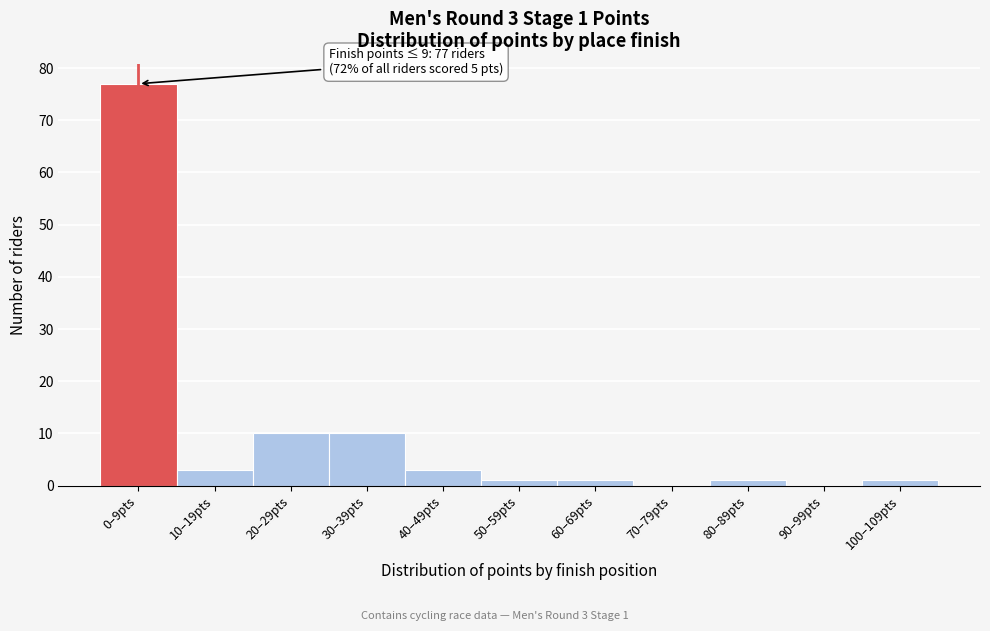

Reading left to right, list all the values displayed in this chart.

0–9pts=77	10–19pts=3	20–29pts=10	30–39pts=10	40–49pts=3	50–59pts=1	60–69pts=1	70–79pts=0	80–89pts=1	90–99pts=0	100–109pts=1